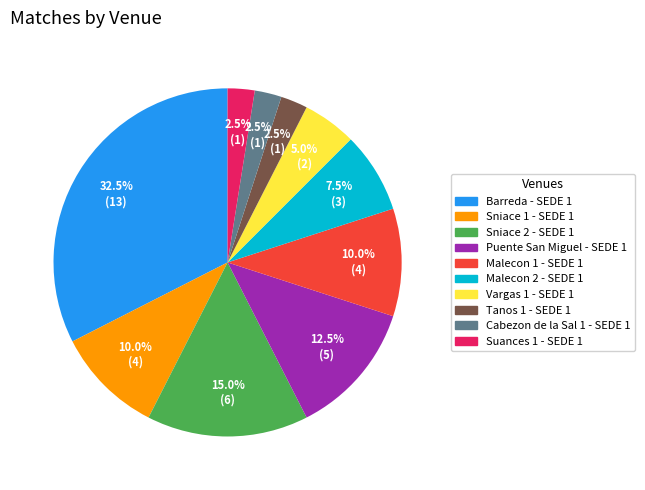

Between Puente San Miguel - SEDE 1 and Suances 1 - SEDE 1, which is larger?

Puente San Miguel - SEDE 1